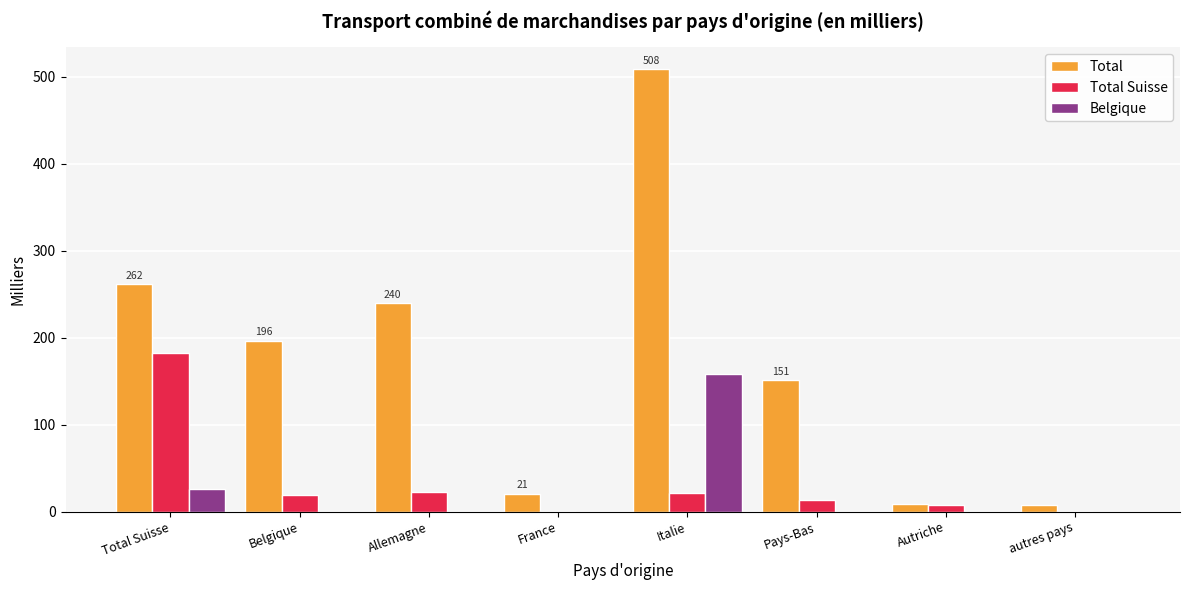

What value does the Belgique series have at Italie?

158.0